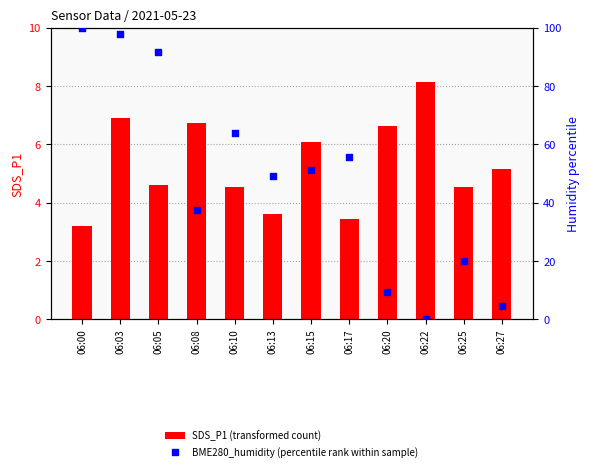

At which category is the sum across all series the highest?

06:03